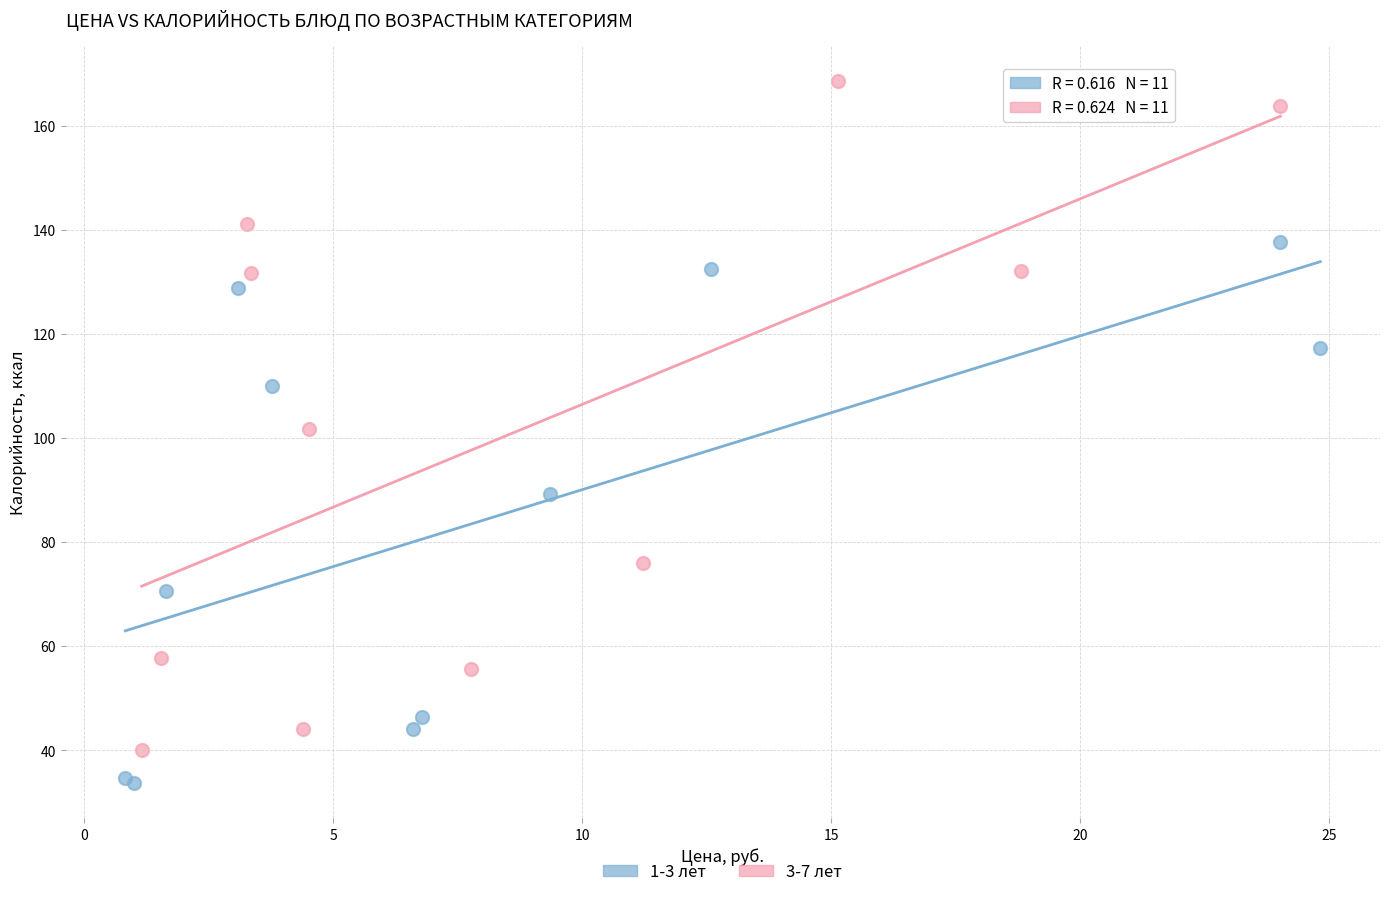

Which series reaches the maximum Y coordinate?

3-7 лет